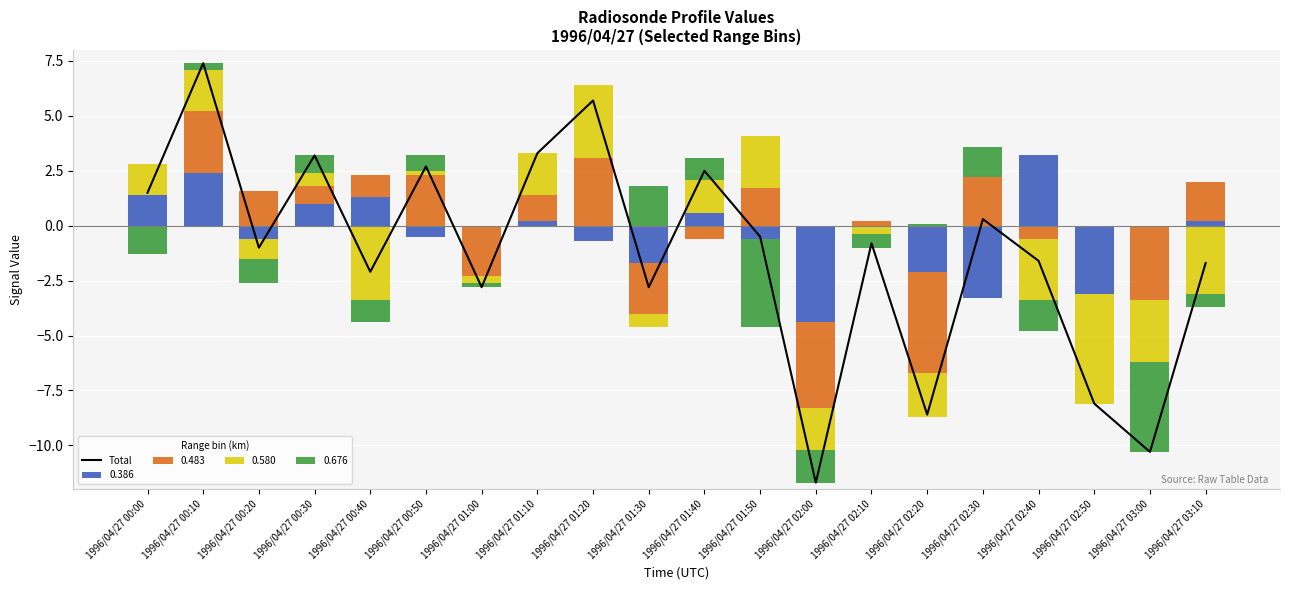

Reading left to right, extract all data points from this chart.

1996/04/27 00:00=1.5	1996/04/27 00:10=7.4	1996/04/27 00:20=-1.0	1996/04/27 00:30=3.2	1996/04/27 00:40=-2.1	1996/04/27 00:50=2.7	1996/04/27 01:00=-2.8	1996/04/27 01:10=3.3	1996/04/27 01:20=5.7	1996/04/27 01:30=-2.8	1996/04/27 01:40=2.5	1996/04/27 01:50=-0.5	1996/04/27 02:00=-11.7	1996/04/27 02:10=-0.8	1996/04/27 02:20=-8.6	1996/04/27 02:30=0.3	1996/04/27 02:40=-1.6	1996/04/27 02:50=-8.1	1996/04/27 03:00=-10.3	1996/04/27 03:10=-1.7